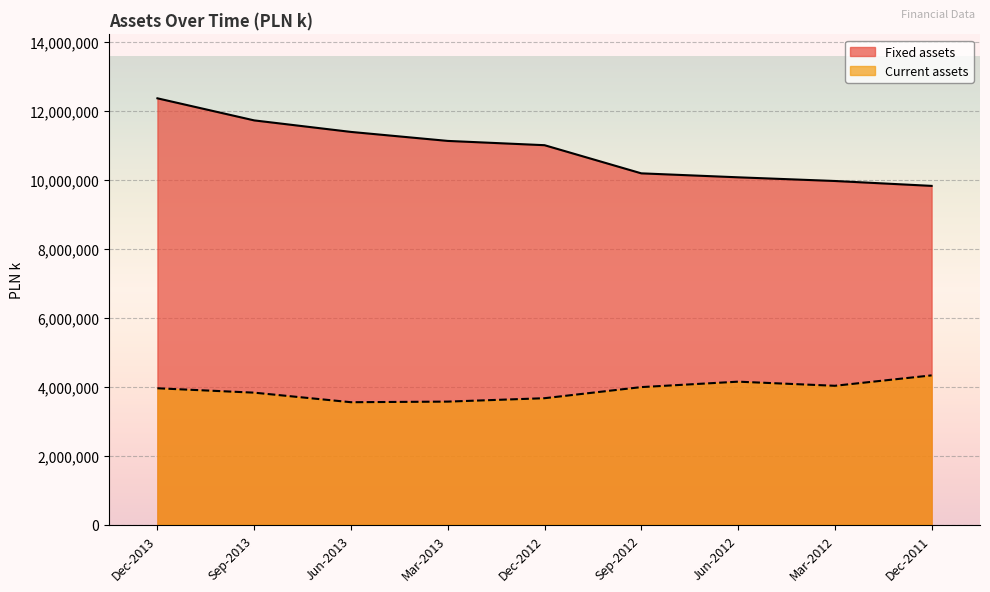

Count the number of data series in this chart.

2